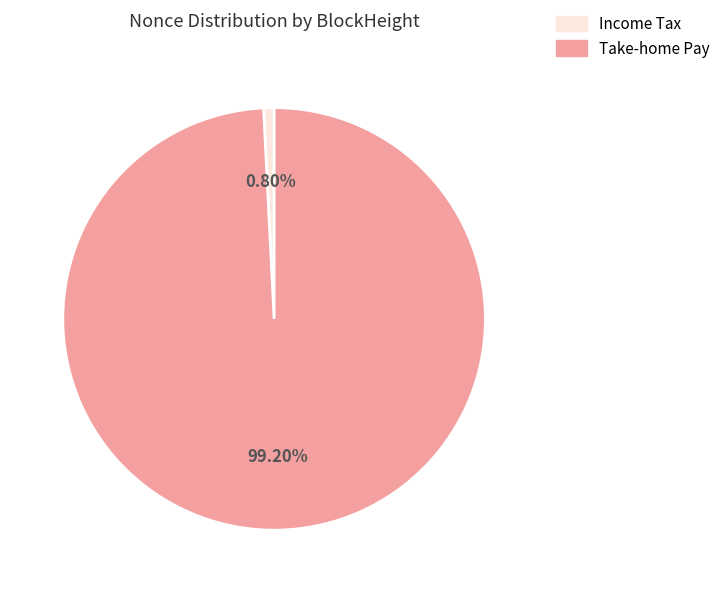

How many slices are in this pie chart?

2